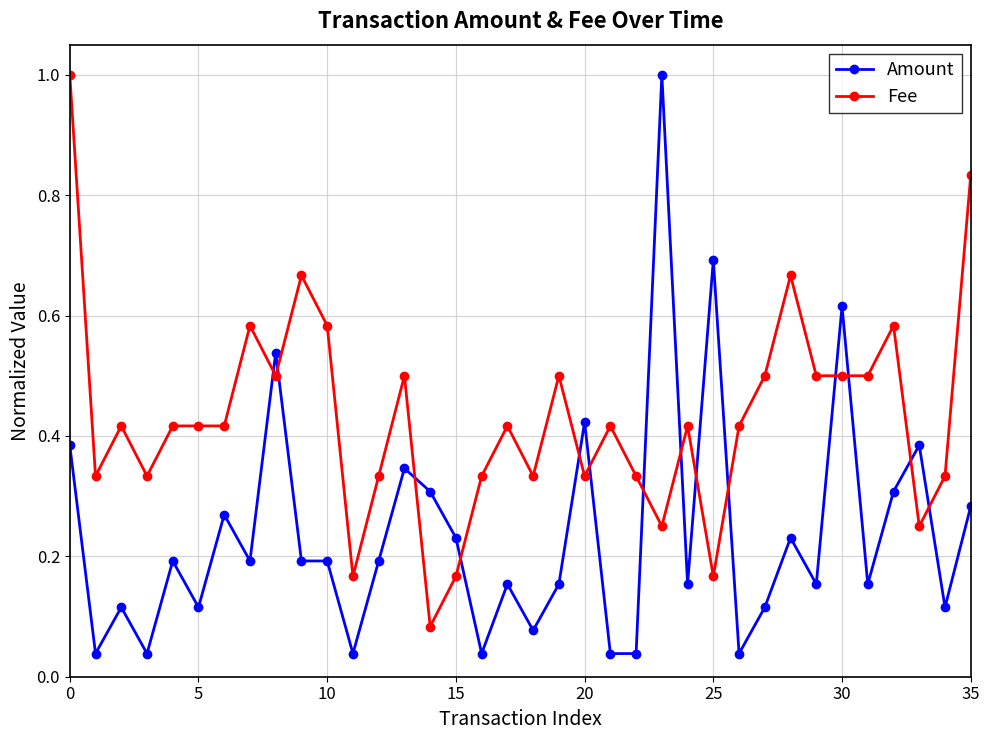

What is the difference between the maximum and minimum values in the Amount series?

1.0